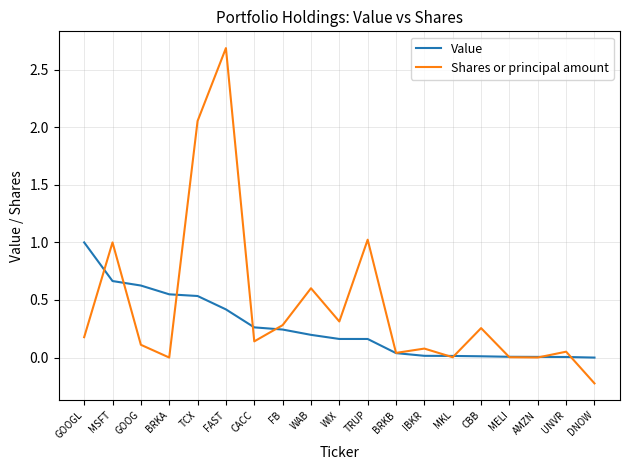

Which series has the largest total across all categories?

Shares or principal amount